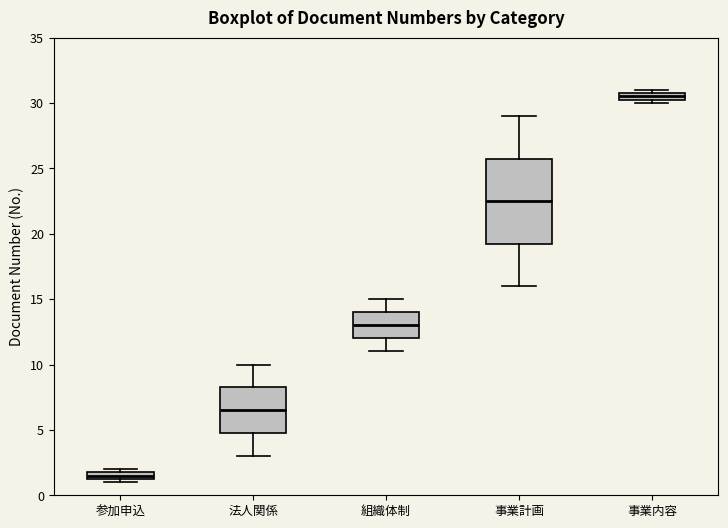

Where is the lower edge of the box for 参加申込 on the y-axis? The values are not printed on the chart, so give them approximately, as read against the axis.

1.5